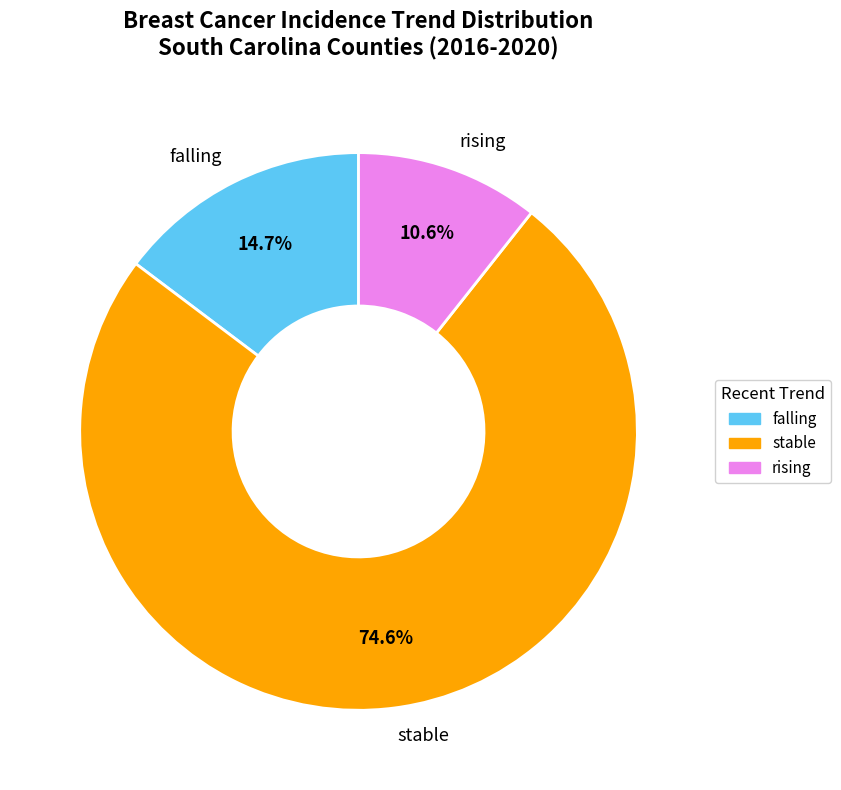

Between falling and rising, which is larger?

falling